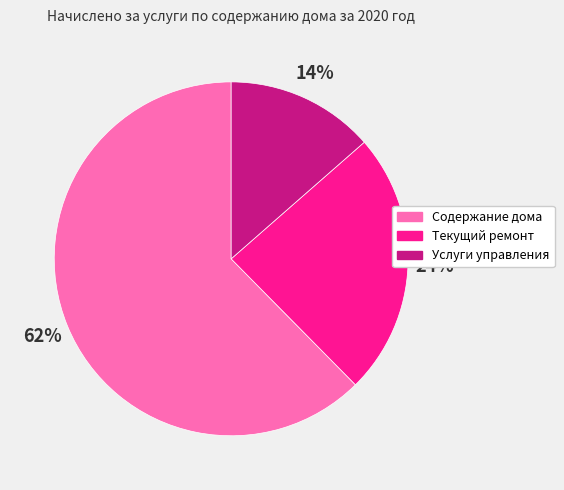

The Текущий ремонт slice represents 37% of the pie. True or false?

False